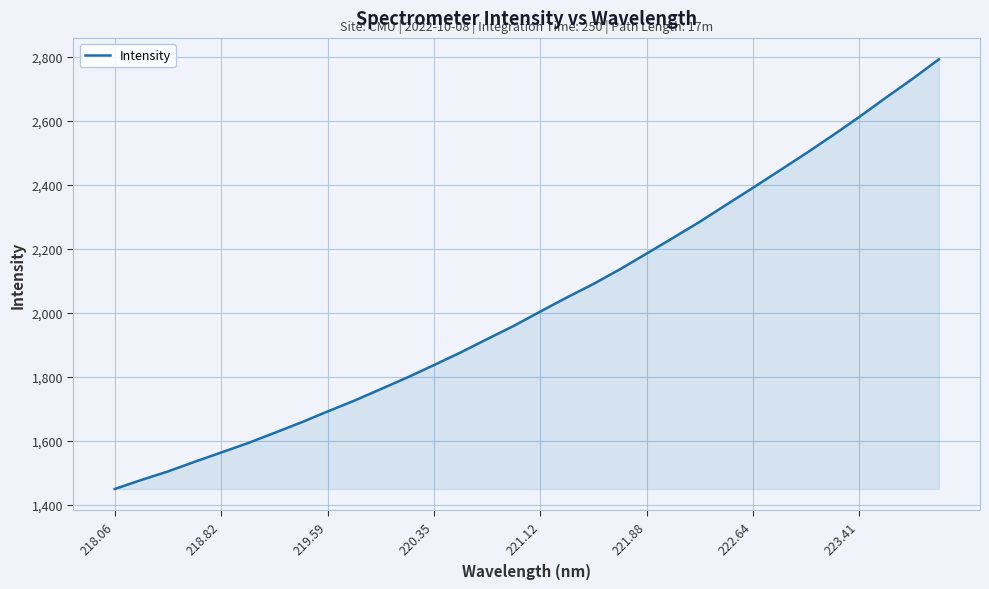

What is the minimum value shown in the chart?

1449.3